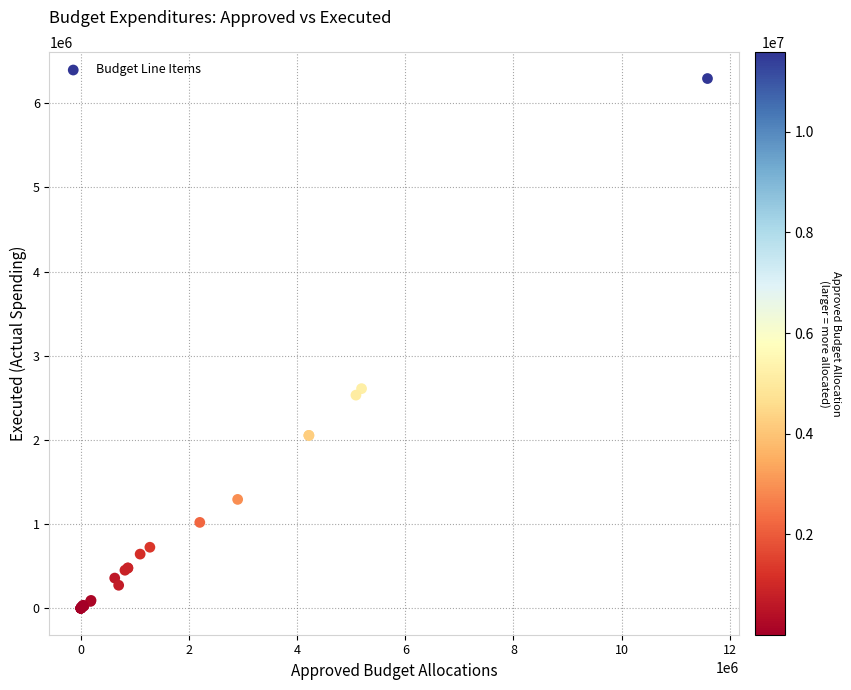

What Y value in the scatter plot is closest to 3146911?

2609239.0